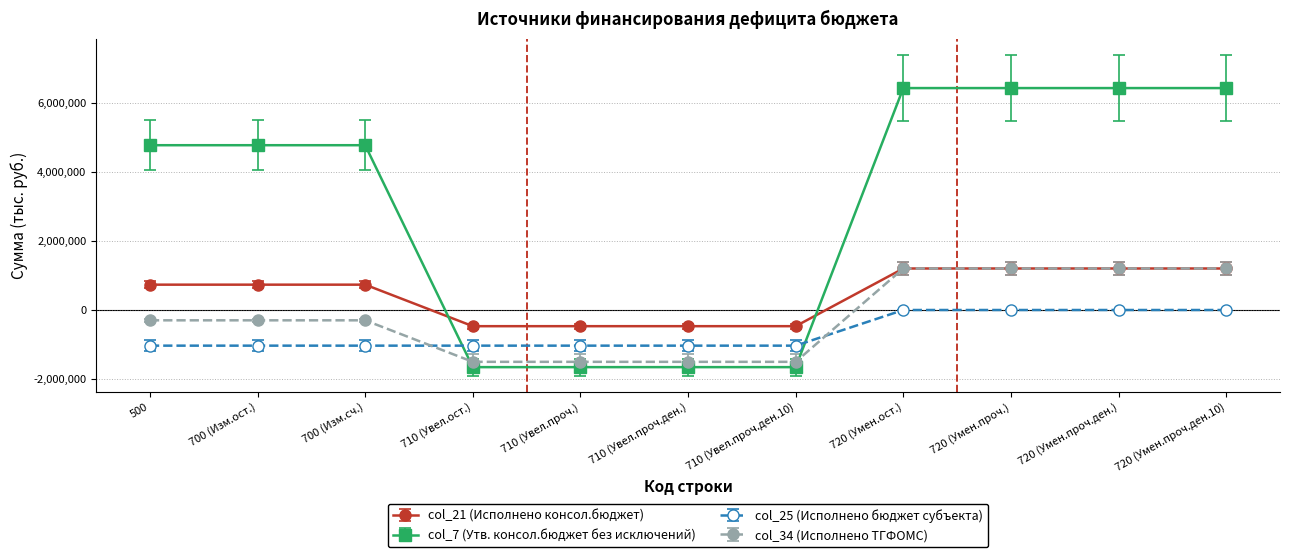

True or false: col_21 (Исполнено консол.бюджет) and col_25 (Исполнено бюджет субъекта) cross at least once.

False